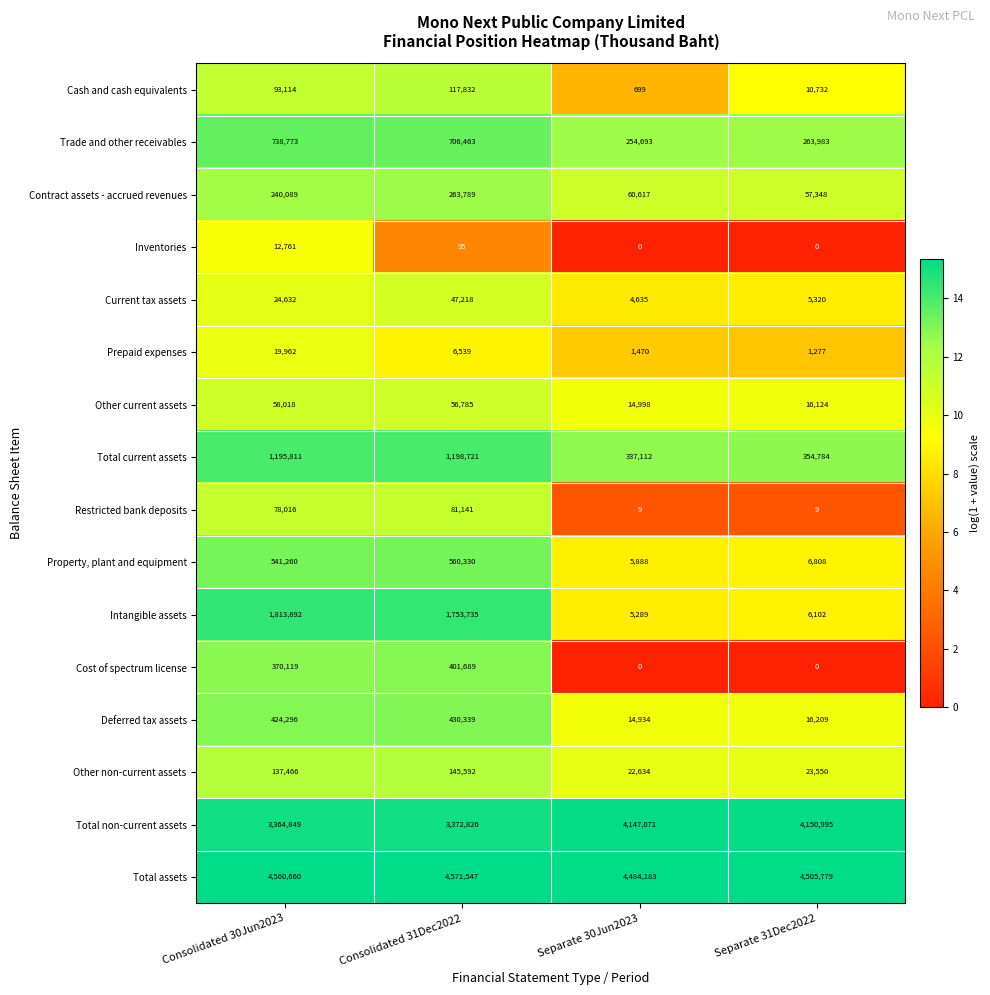

True or false: Deferred tax assets has a value of 112063 at Consolidated 31Dec2022.

False